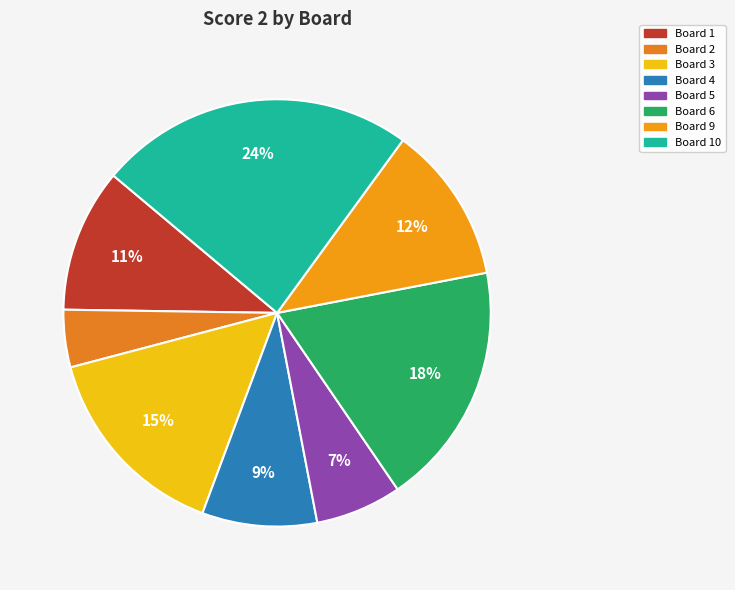

How many segments does this pie chart have?

8